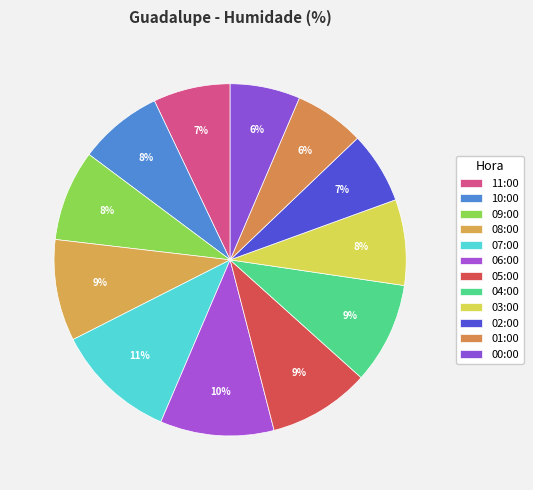

Is it true that 11:00 is 1% of the pie?

False